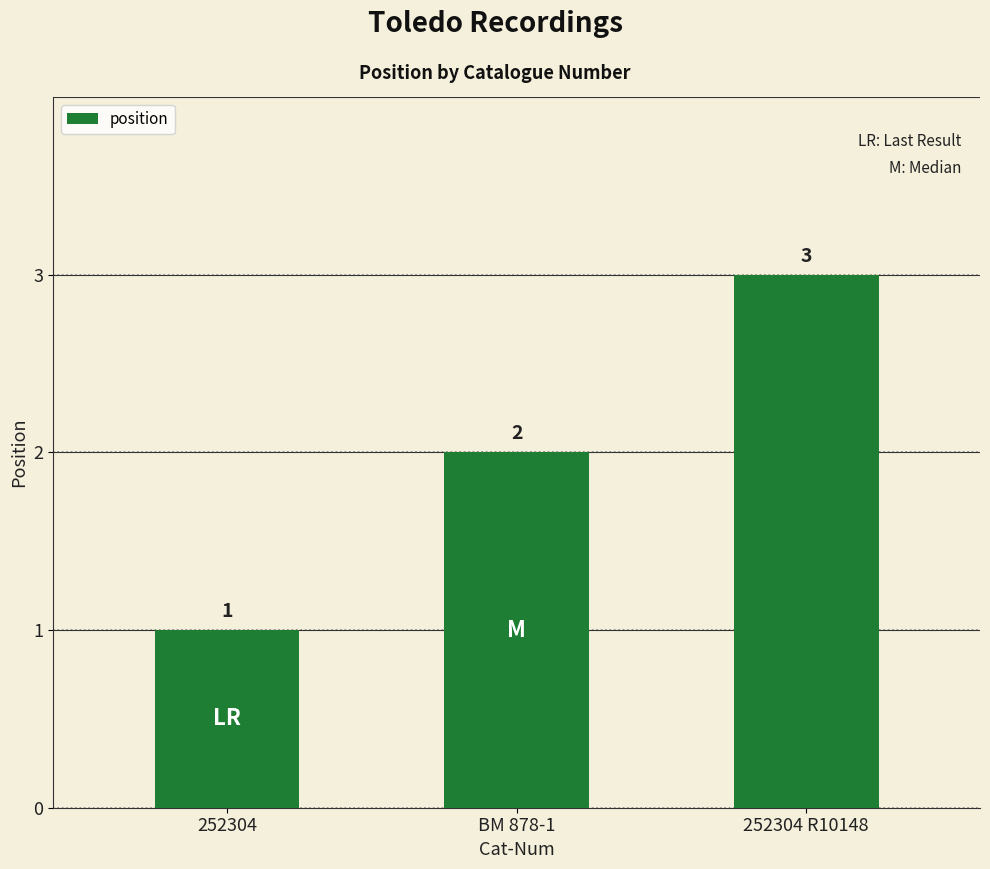

What is the change in value from BM 878-1 to 252304 R10148?

+1